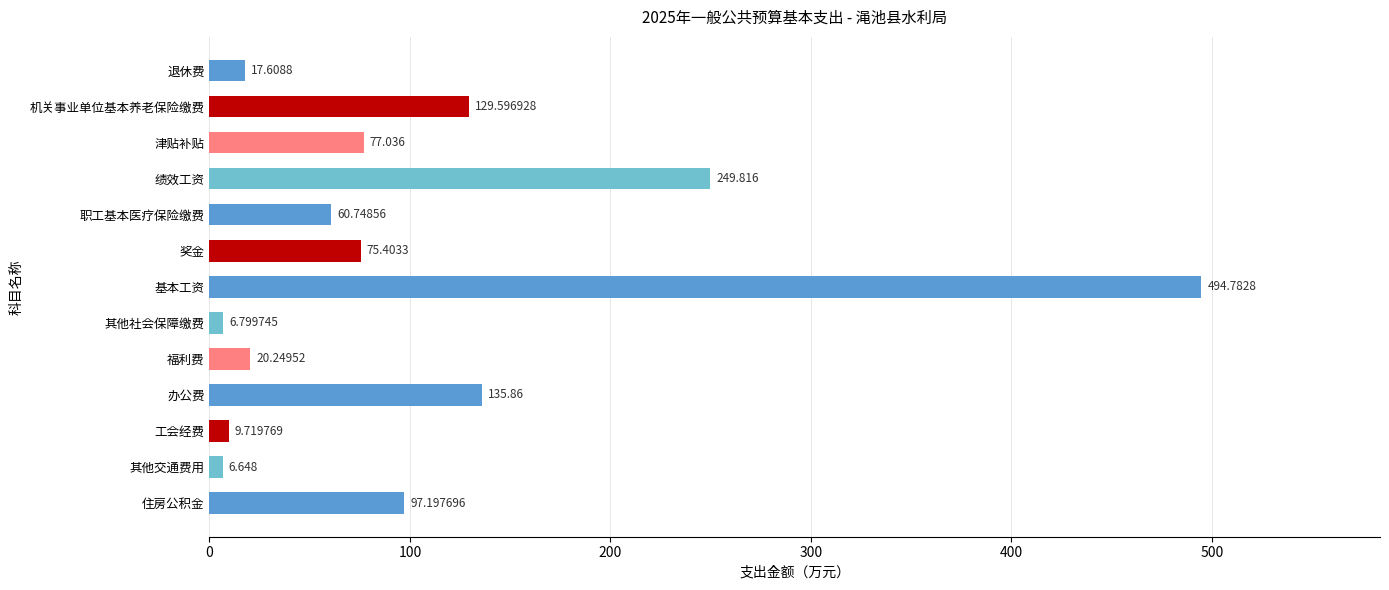

What is the label of the 3rd bar from the top?

津贴补贴